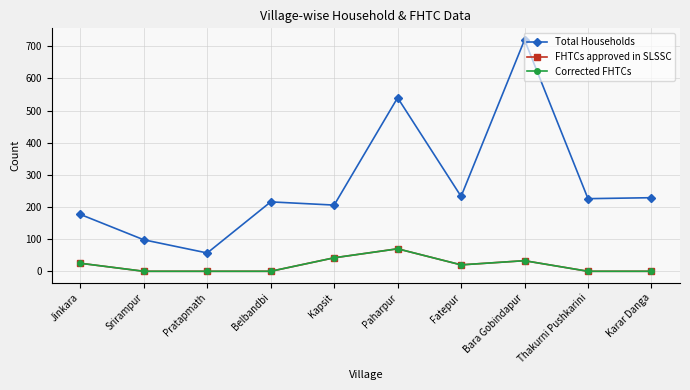

What position from the right is Paharpur?

5